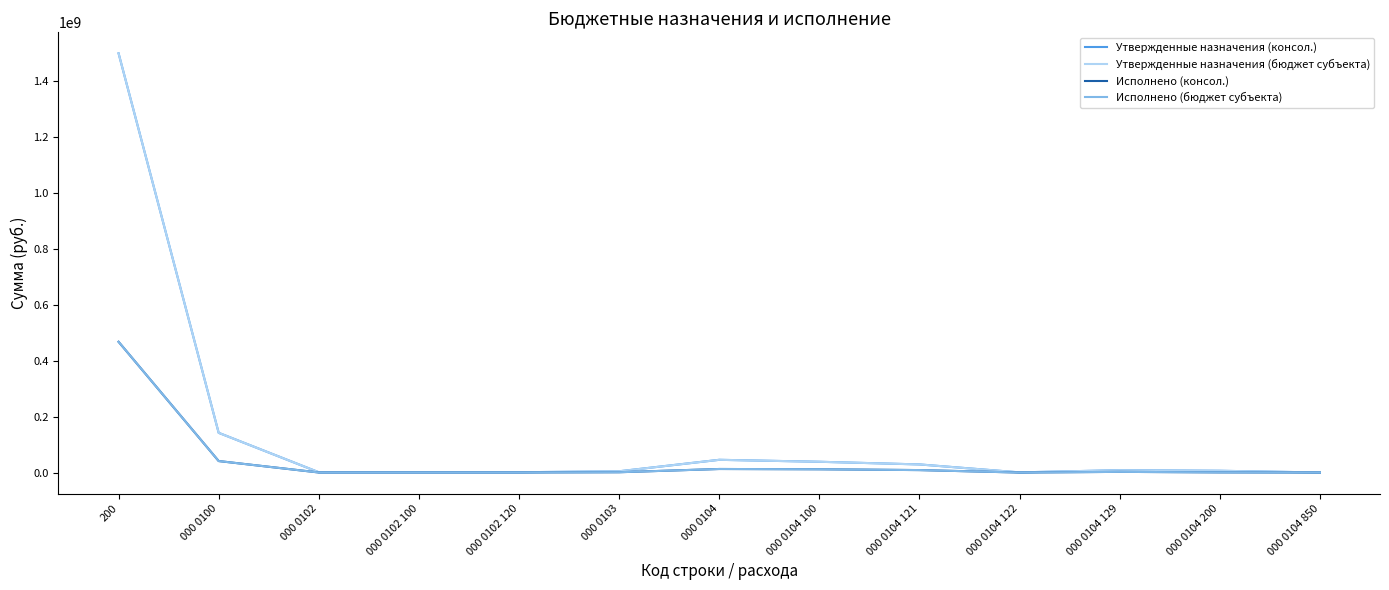

What is the sum of the Исполнено (консол.) values at 000 0102 120 and 000 0103?

1851436.1